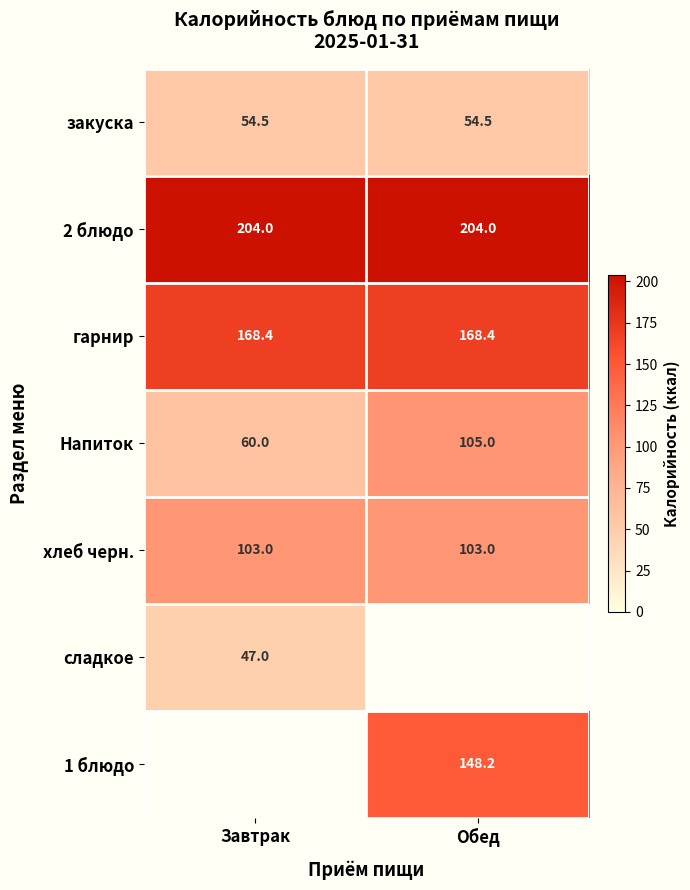

What is the lowest value of the закуска series?

54.5